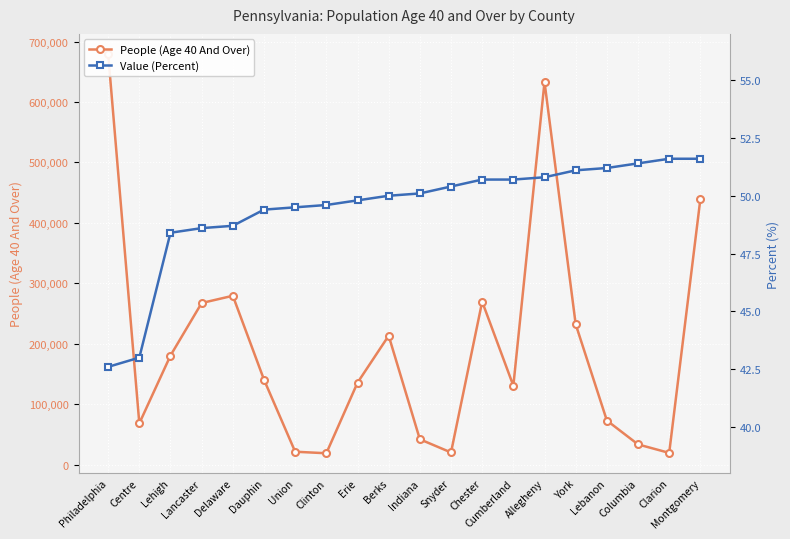

What is the sum of the Value (Percent) values at Snyder and York?

101.5